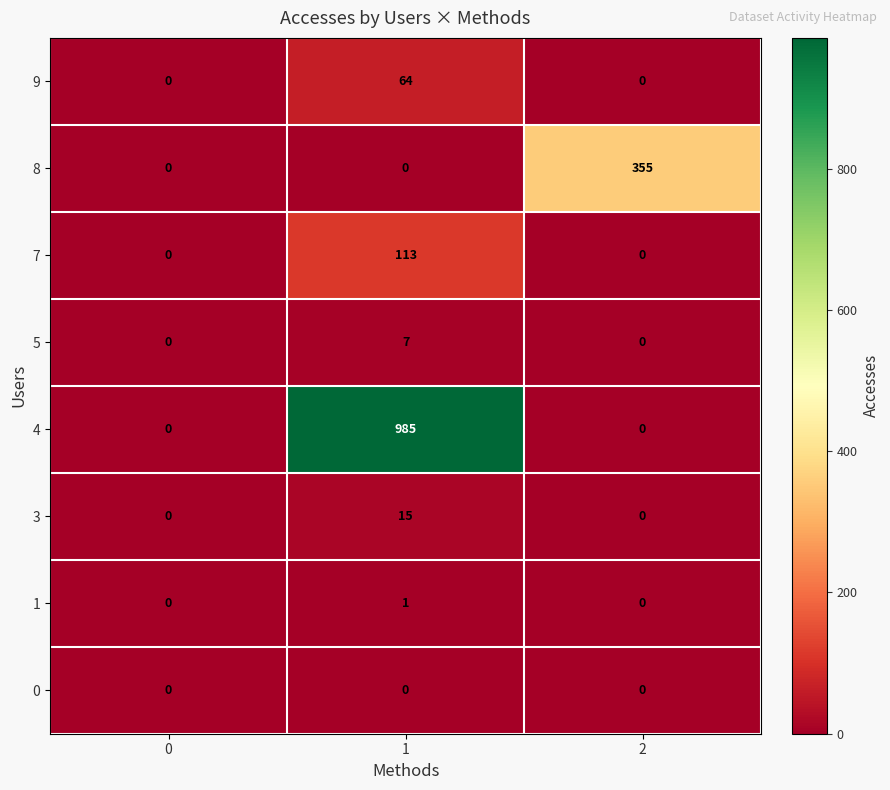

How many values in 7 are above zero?

1